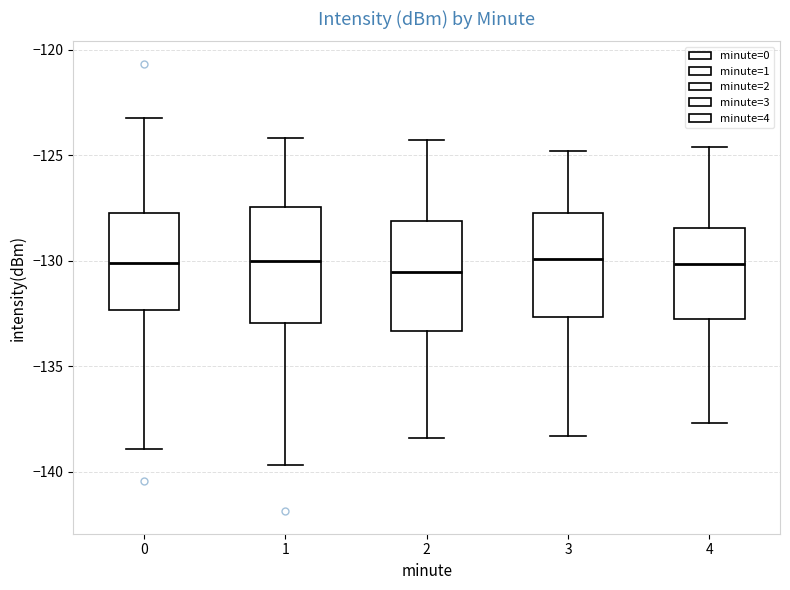

Where does the median line of the box at x = 1 sit on the y-axis? The values are not printed on the chart, so give them approximately, as read against the axis.

-130.0